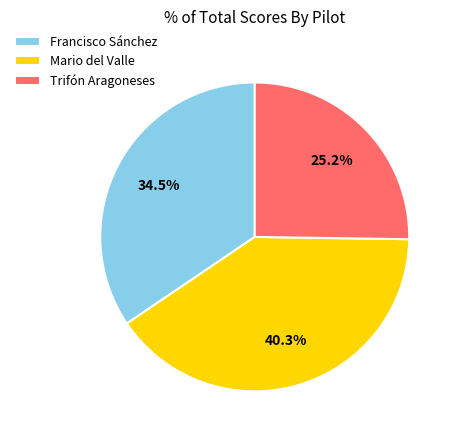

Does Trifón Aragoneses account for over 50% of the chart?

No